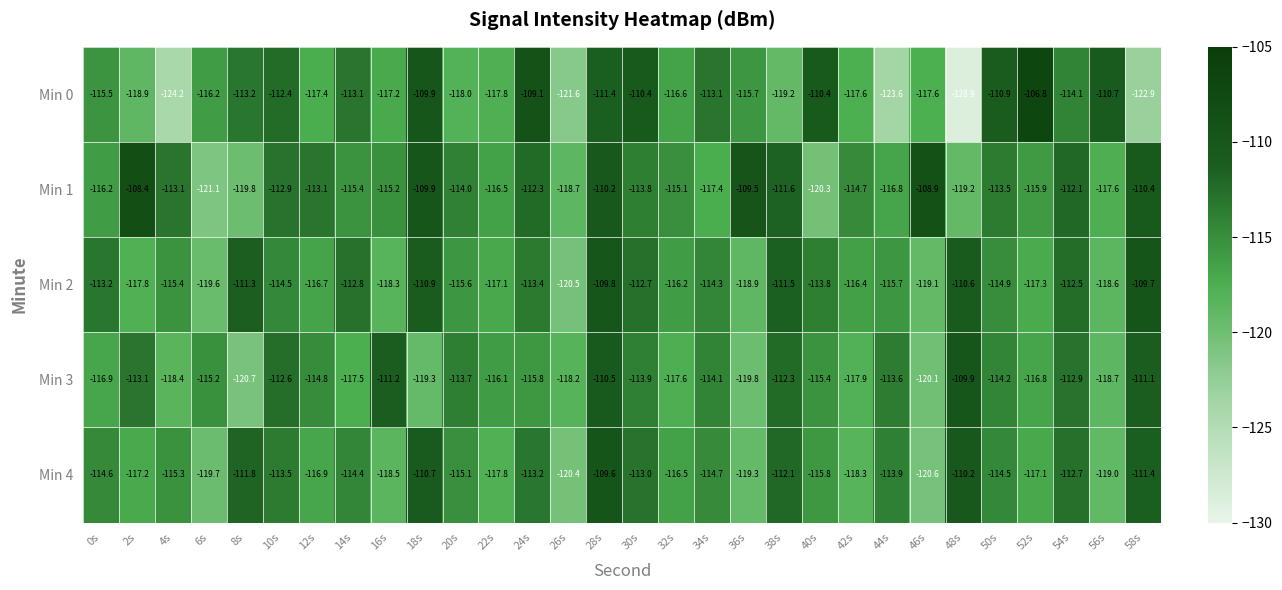

Rank the series by their maximum value, from highest to lowest.

Min 0, Min 1, Min 4, Min 2, Min 3